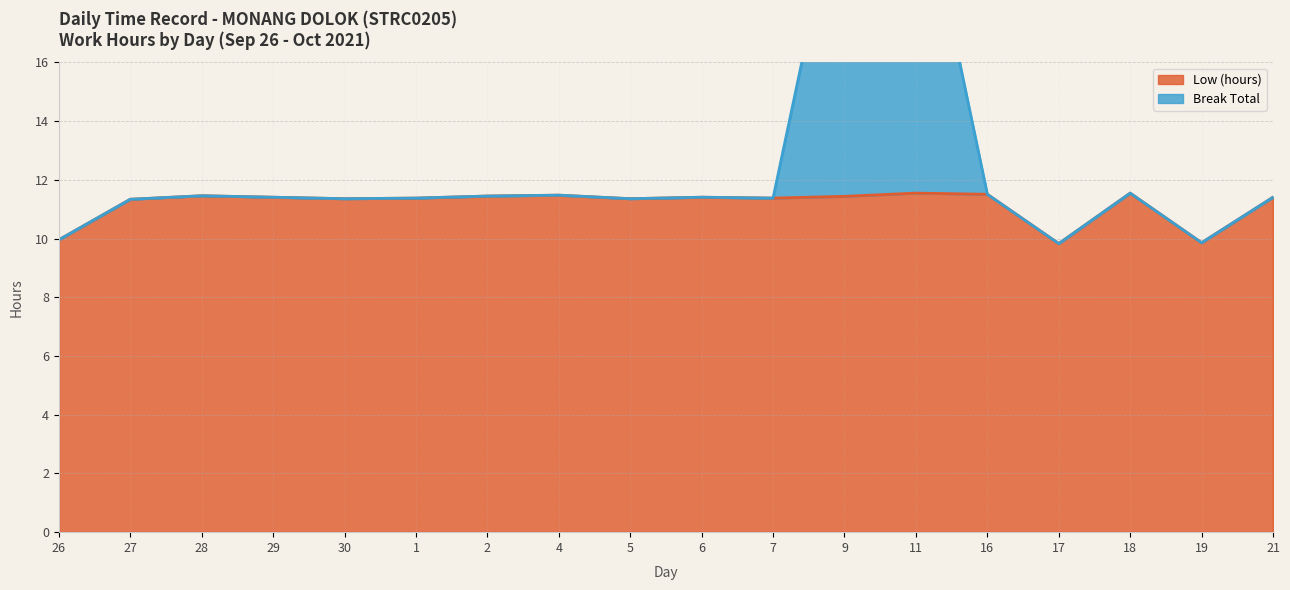

At which label does Low (hours) first exceed 11?

27